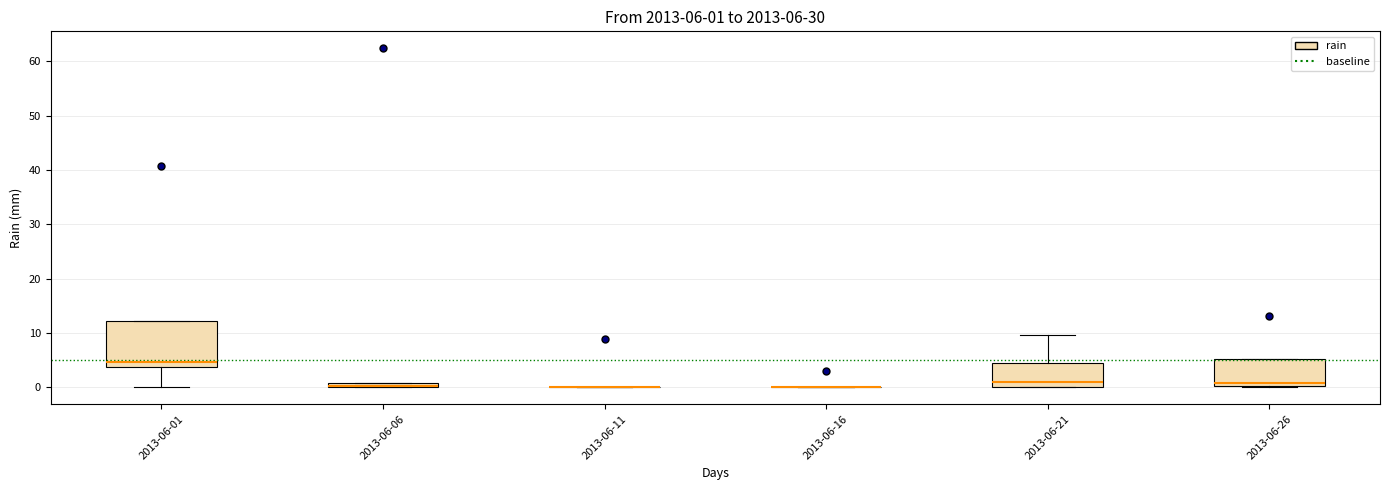

Which box is the tallest, from its lower edge to its upper edge?

2013-06-01